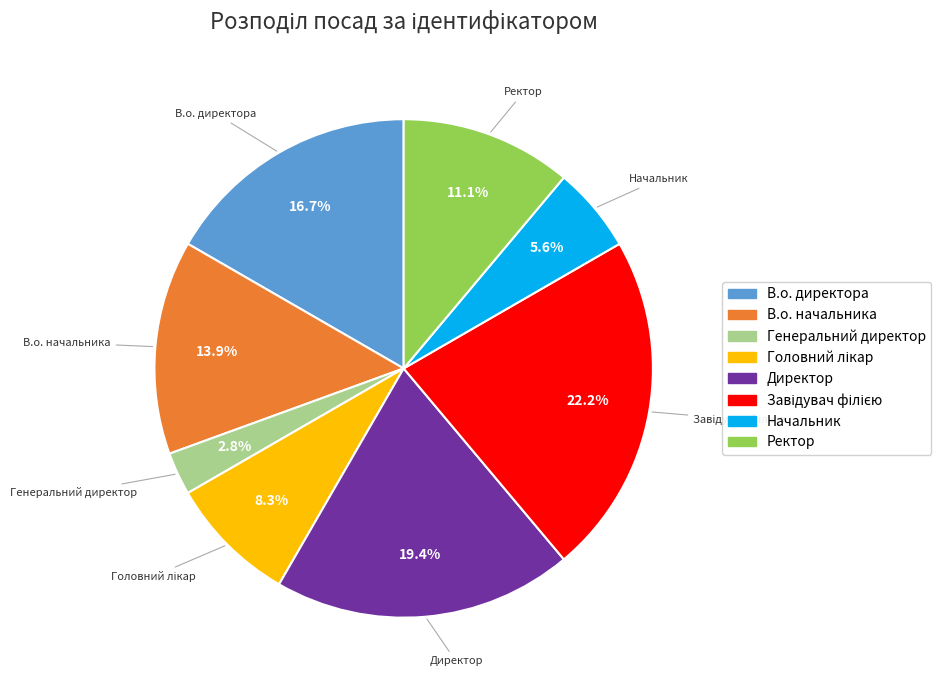

True or false: В.о. начальника accounts for 8% of the total.

False